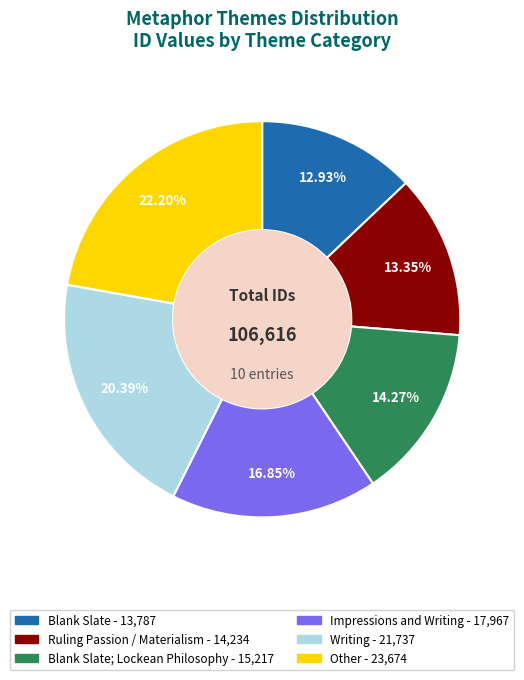

Does any single category account for the majority?

No